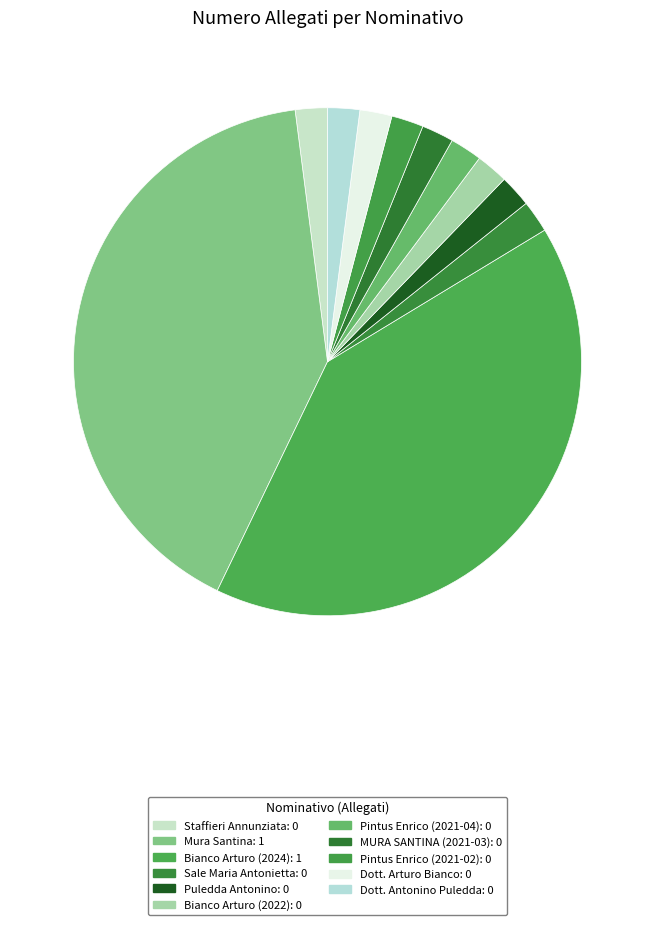

To the nearest percent, what is the average slice percentage?

9%